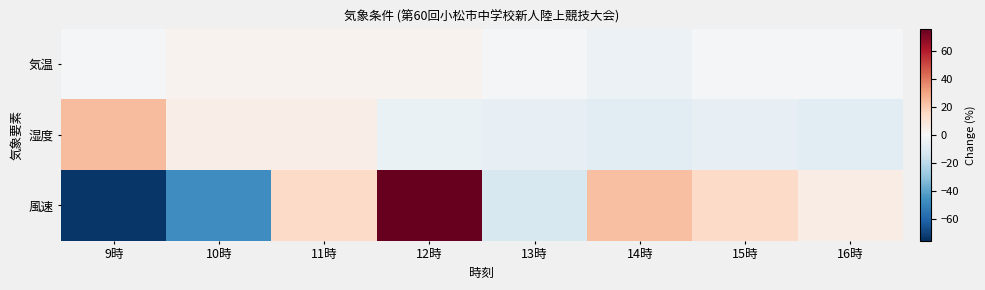

Reading left to right, extract all data points from this chart.

気温: 9時=-0.9	10時=2.6	11時=2.6	12時=2.6	13時=-0.9	14時=-4.3	15時=-0.9	16時=-0.9
湿度: 9時=24.2	10時=4.8	11時=4.8	12時=-4.8	13時=-6.5	14時=-8.1	15時=-6.5	16時=-8.1
風速: 9時=-73.6	10時=-47.3	11時=14.3	12時=75.8	13時=-12.1	14時=23.1	15時=14.3	16時=5.5